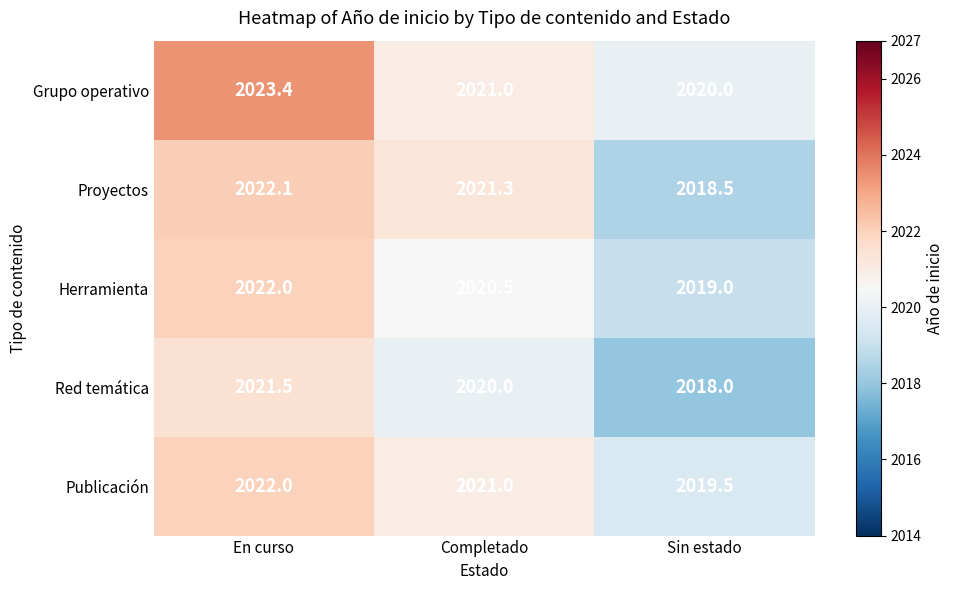

True or false: Herramienta has a value of 2022.0 at En curso.

True